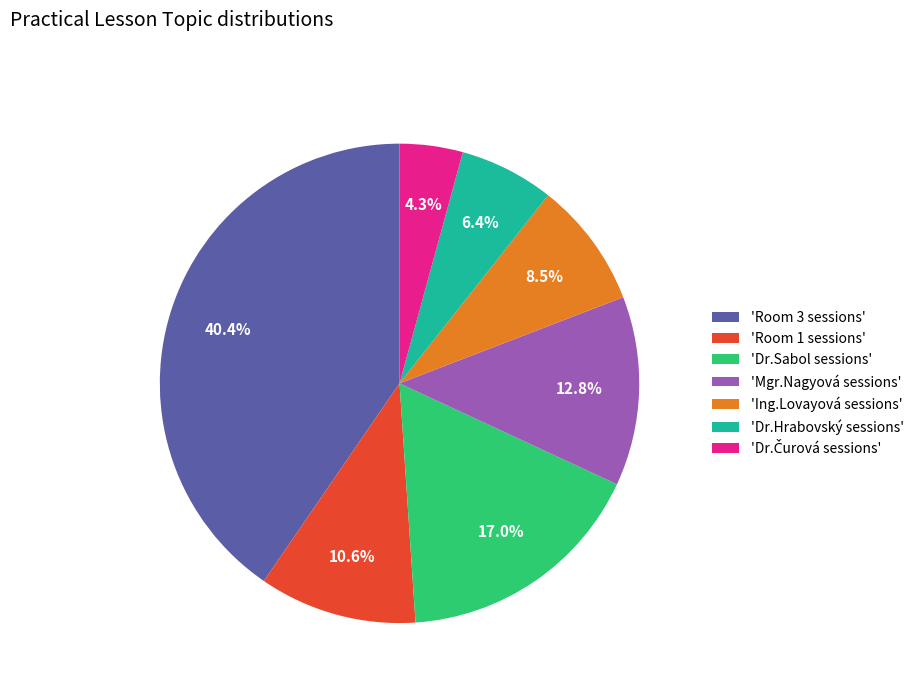

Is there any slice that represents more than half of the pie?

No